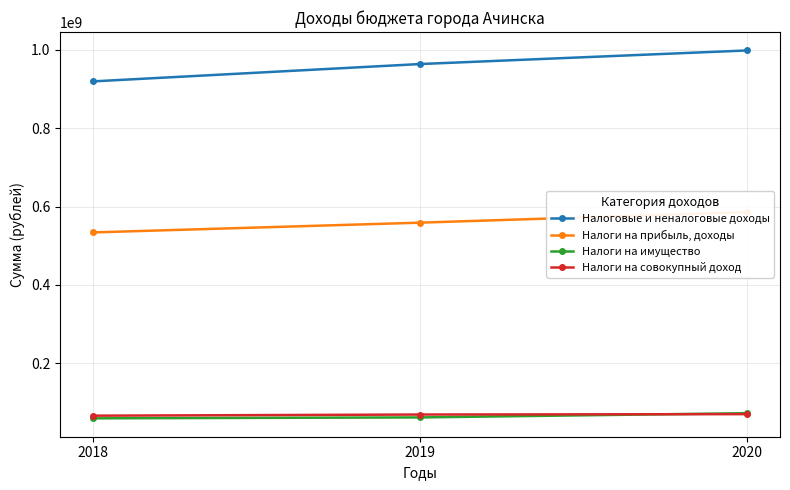

What is the value of the Налоги на прибыль, доходы point at the 1st from the left?

533963500